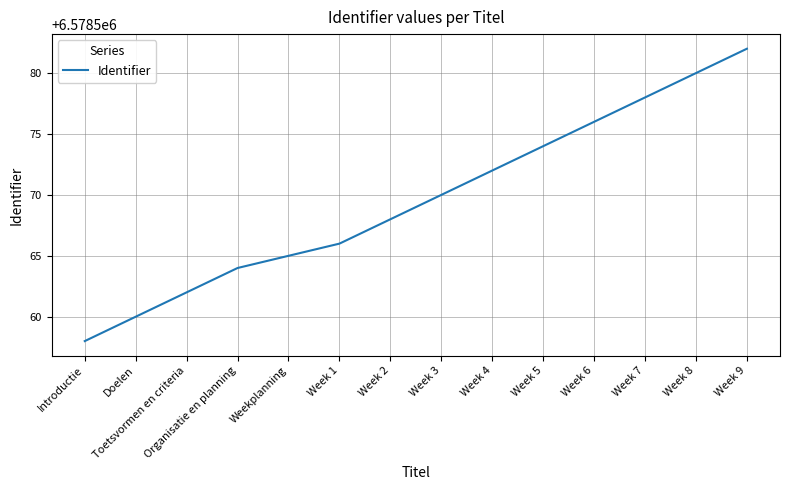

What is the ratio of the value at Doelen to the value at Week 3?

1.0